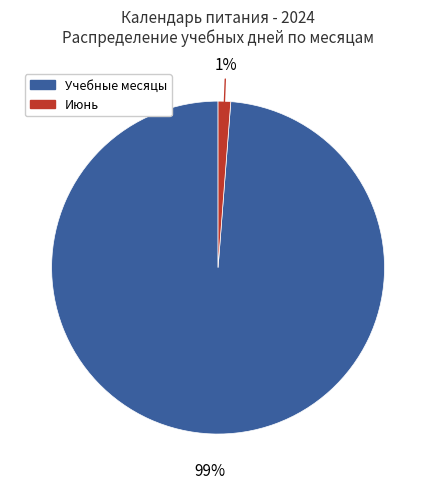

Count the number of slices in the pie.

2